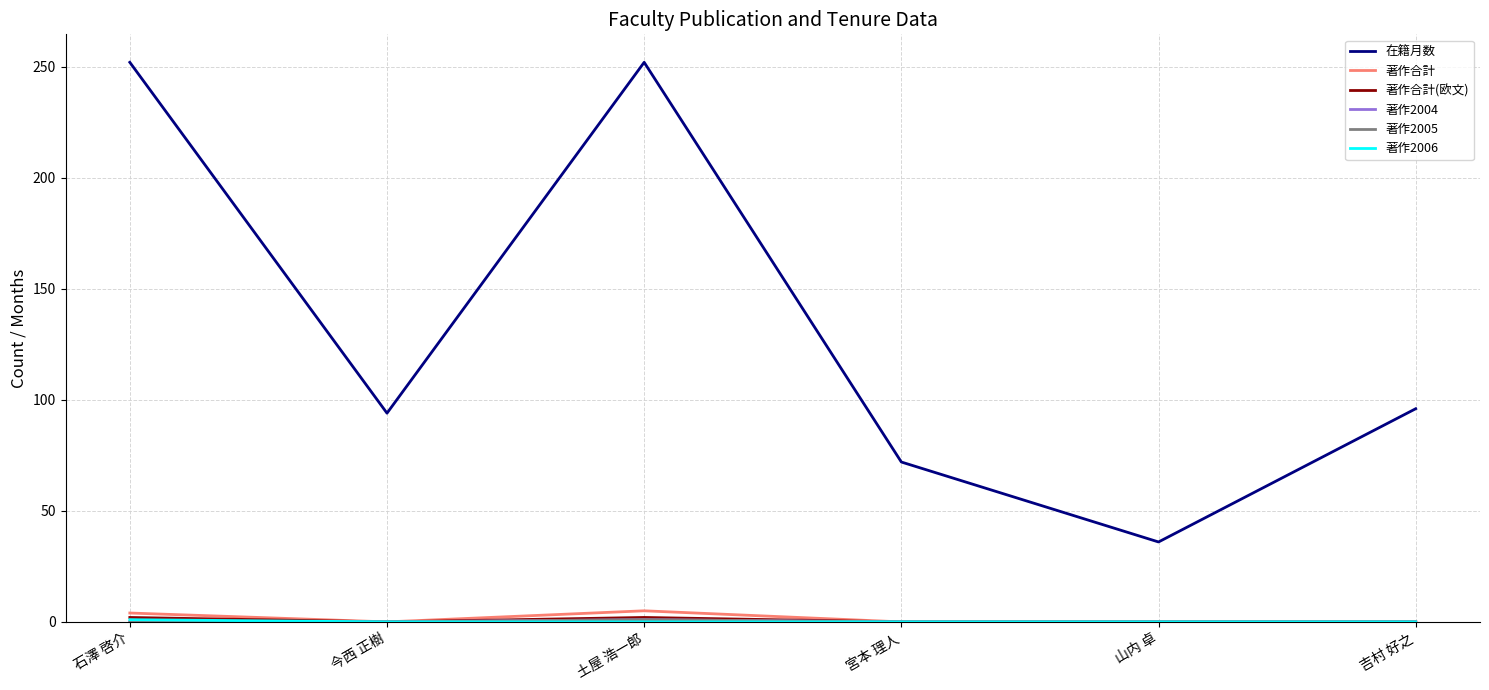

What is the difference between the maximum and second lowest values in the 著作合計 series?

5